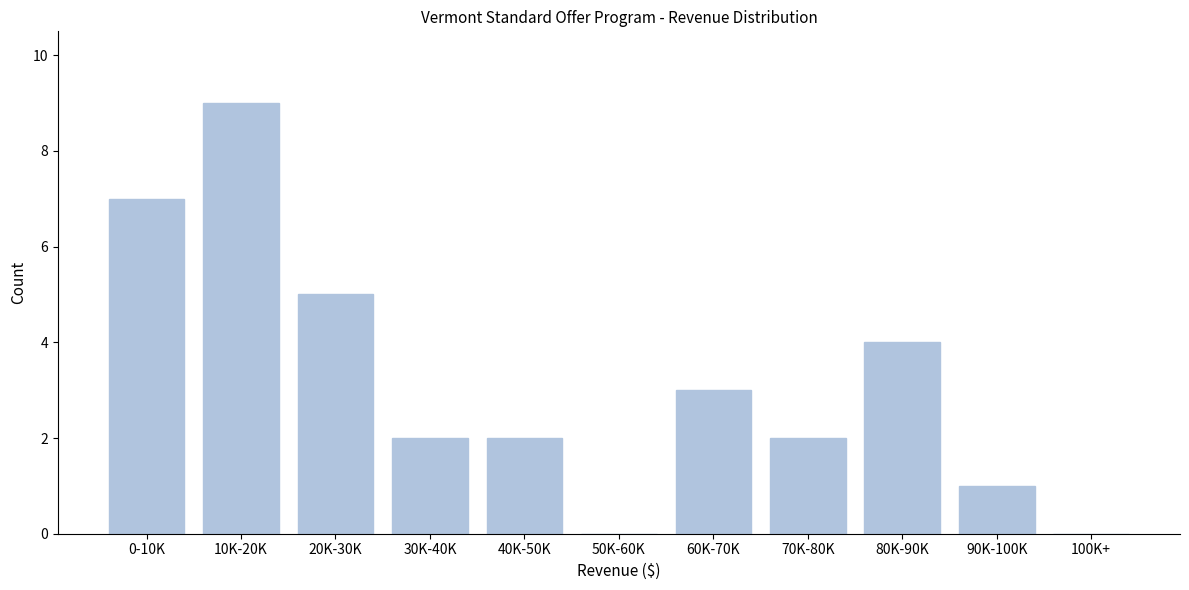

Reading left to right, what are all the values shown in this chart?

0-10K=7	10K-20K=9	20K-30K=5	30K-40K=2	40K-50K=2	50K-60K=0	60K-70K=3	70K-80K=2	80K-90K=4	90K-100K=1	100K+=0